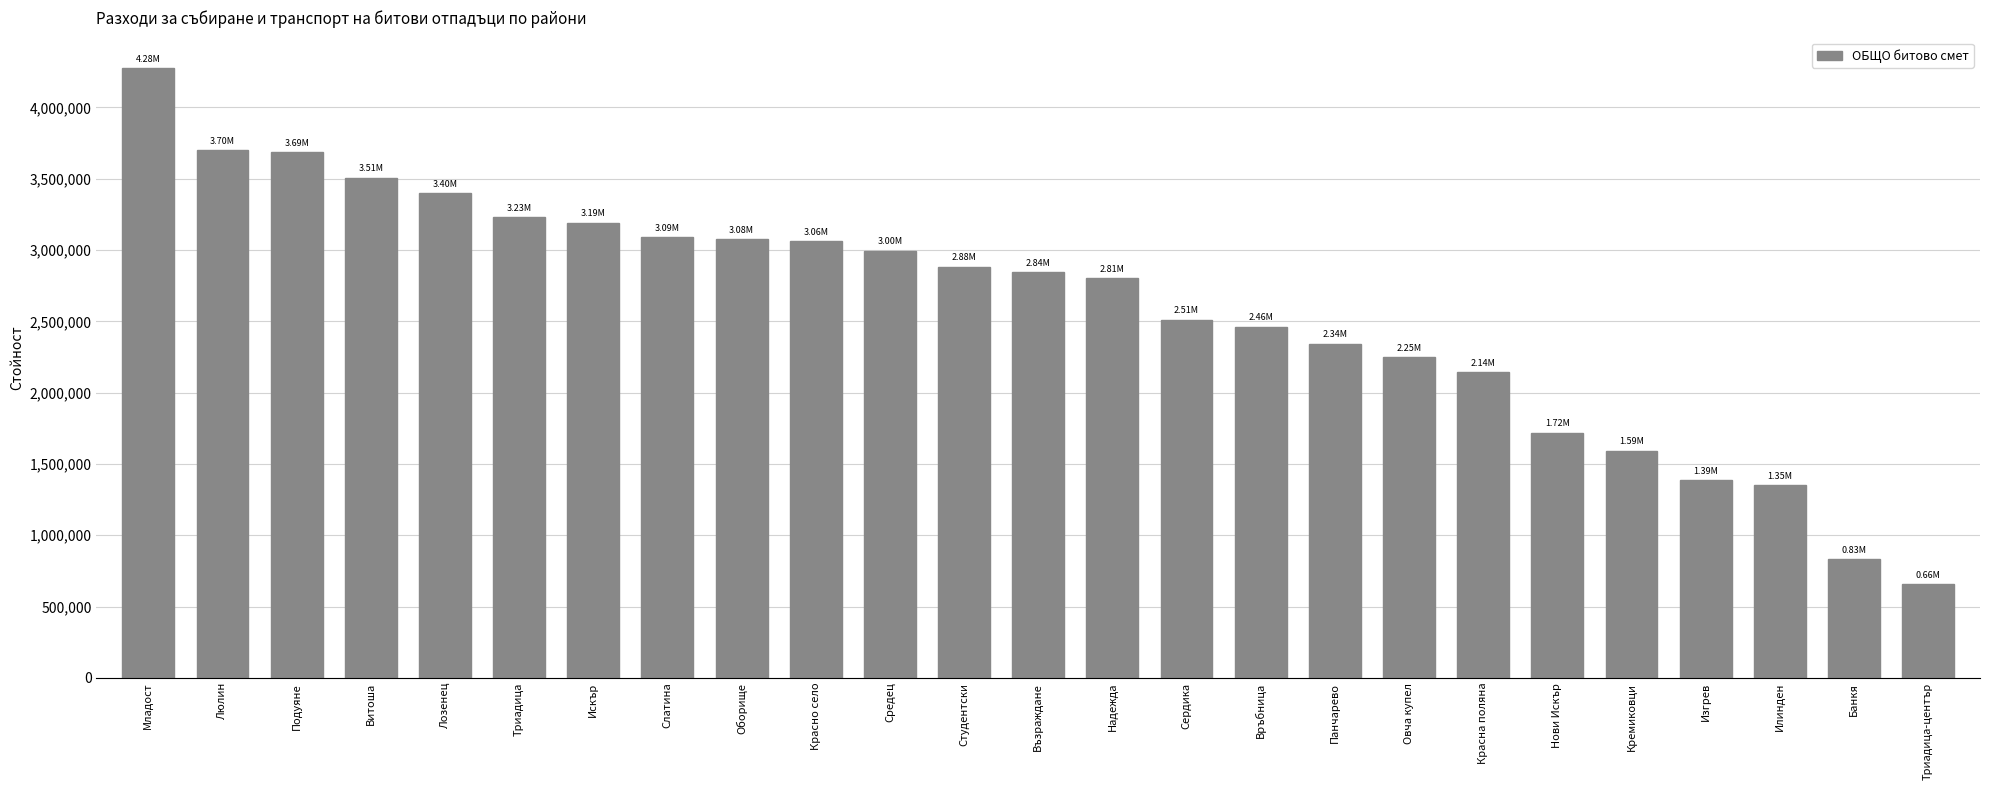

The value at Овча купел is 1334632. True or false?

False